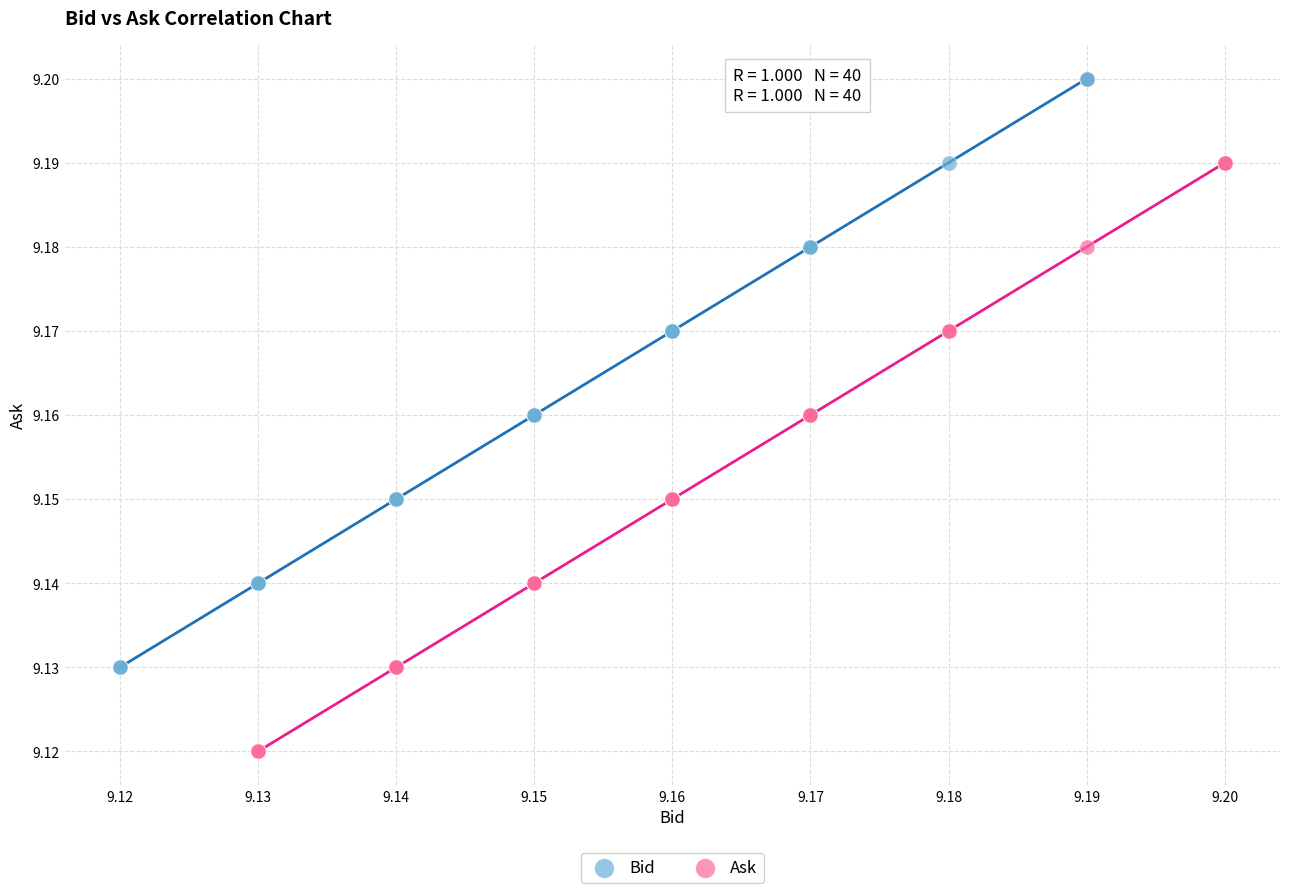

Which series contains the lowest Y value?

Ask